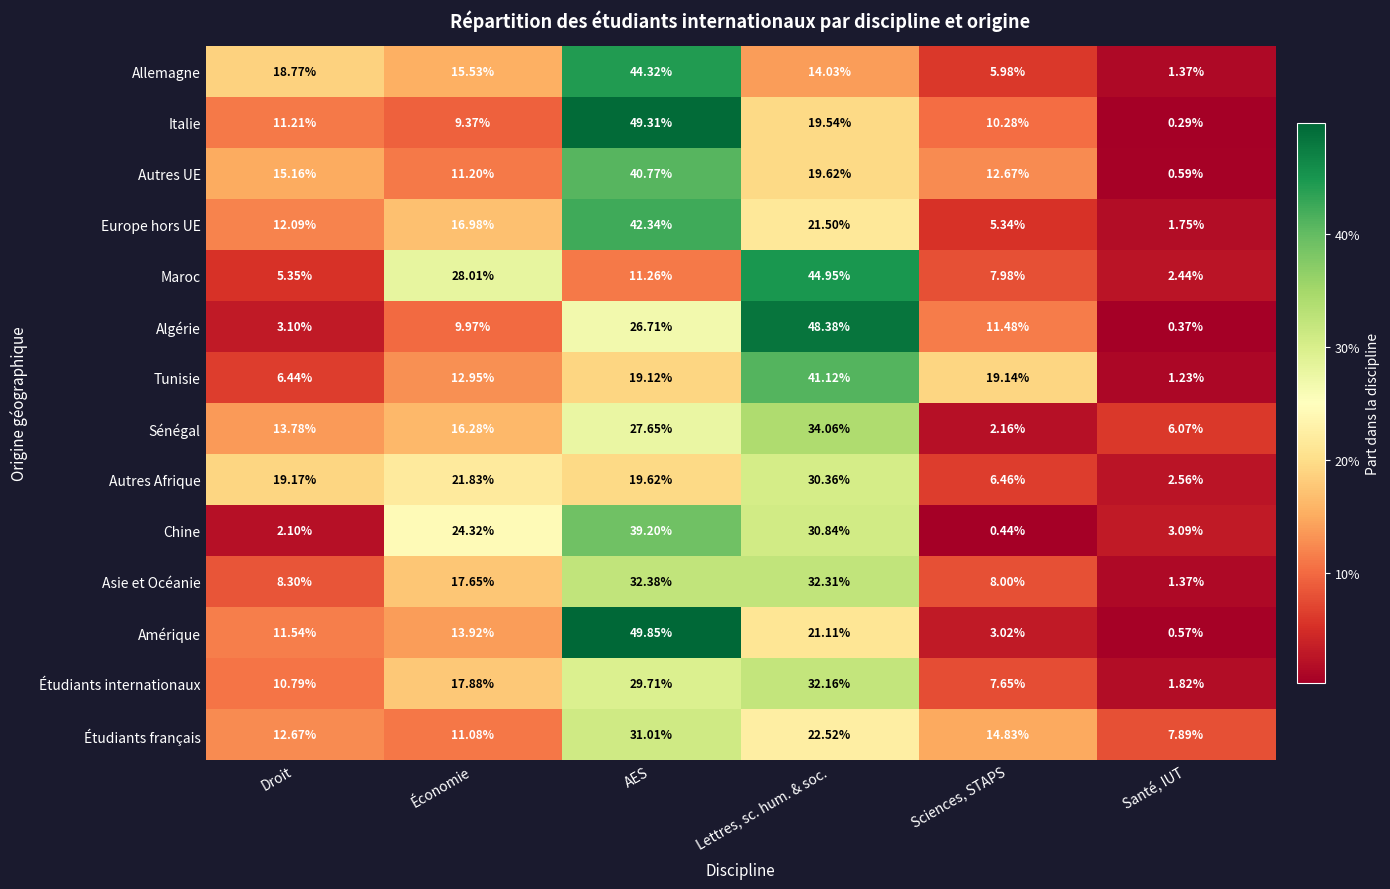

At which category is the sum across all series the highest?

AES